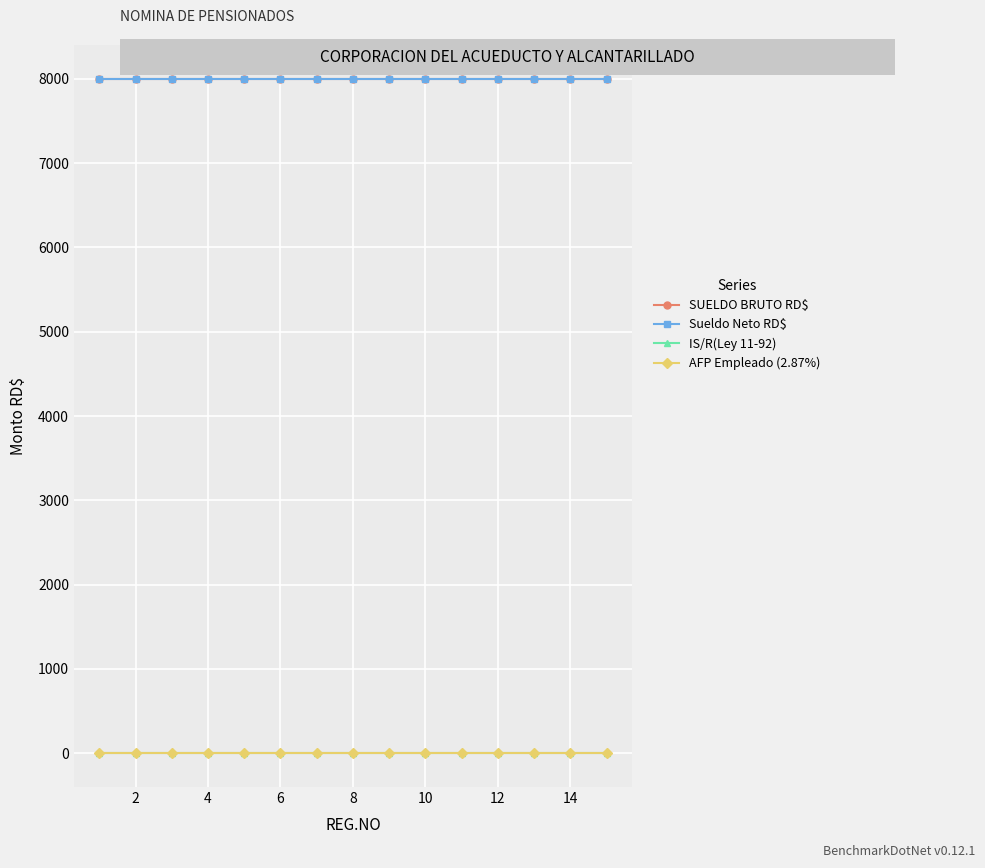

Which series has the largest range (max minus min)?

SUELDO BRUTO RD$